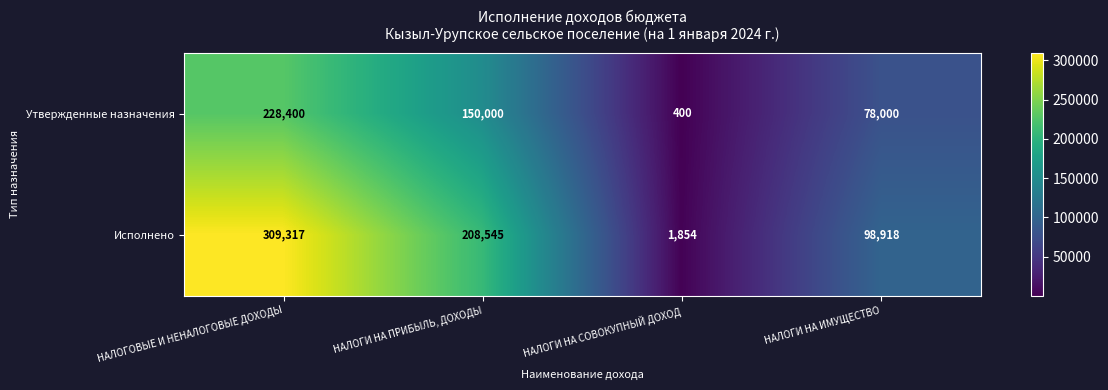

How many values in the Исполнено series are below 208545?

2